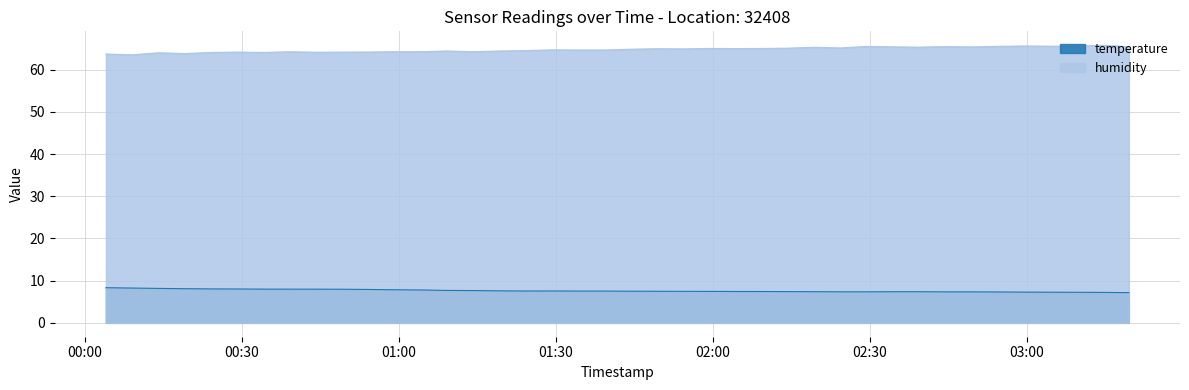

At which label does temperature reach its peak?

2023-04-15T00:04:01